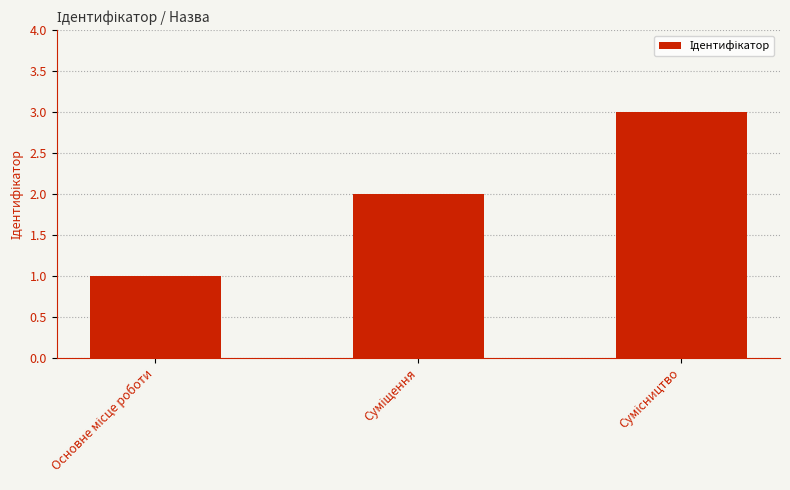

What is the maximum value shown in the chart?

3